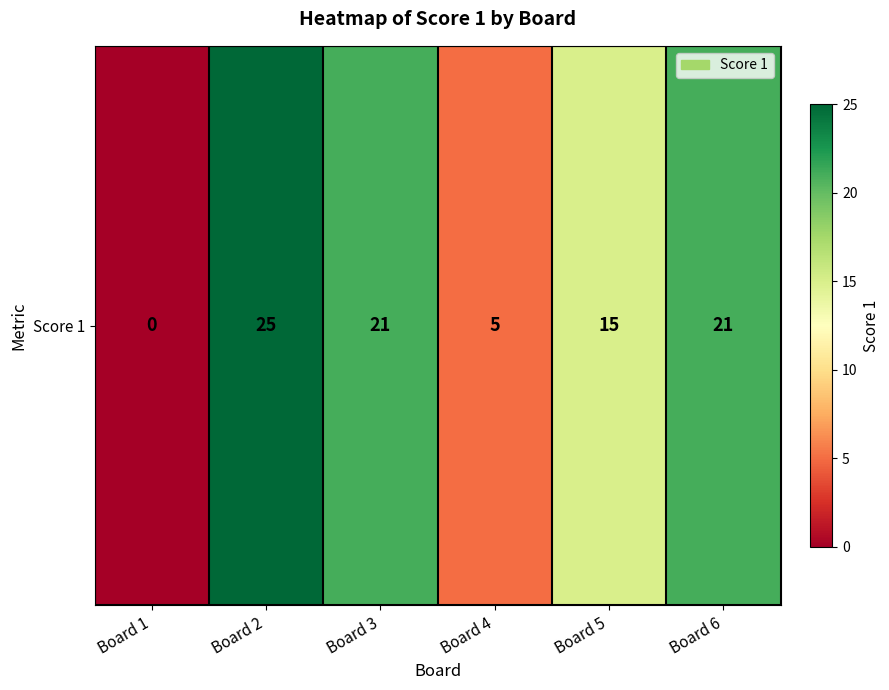

Count the values in the range 5 to 21.

4